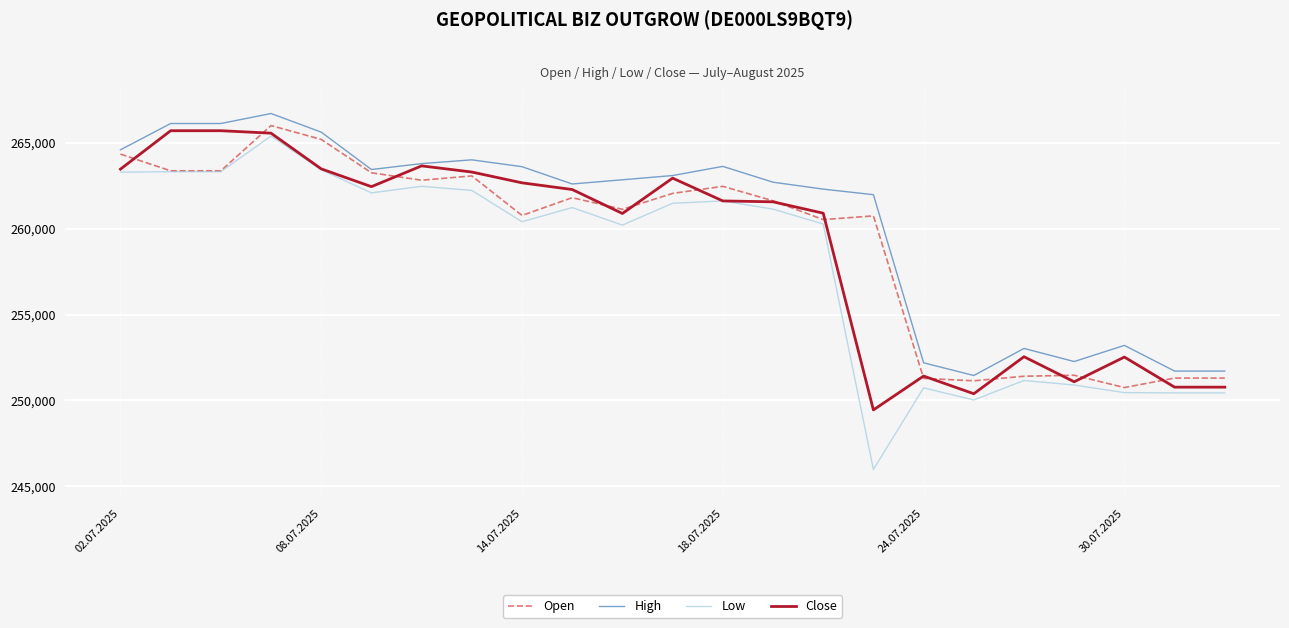

What is the lowest value of the Close series?

249447